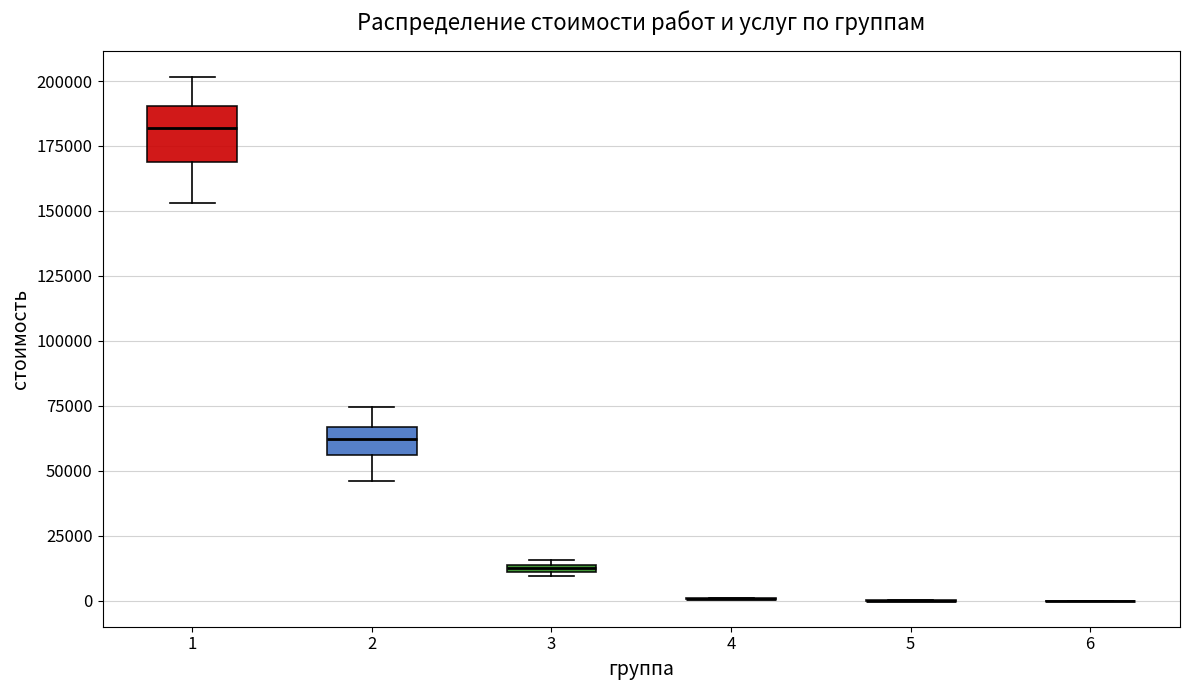

Which box is the tallest, from its lower edge to its upper edge?

1